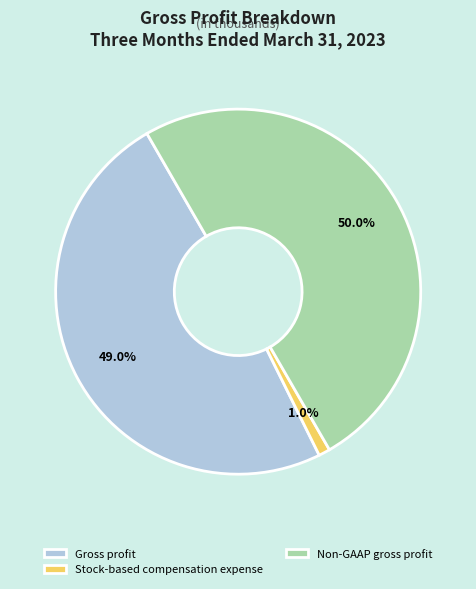

What is the total percentage of Non-GAAP gross profit and Gross profit?

99.0%